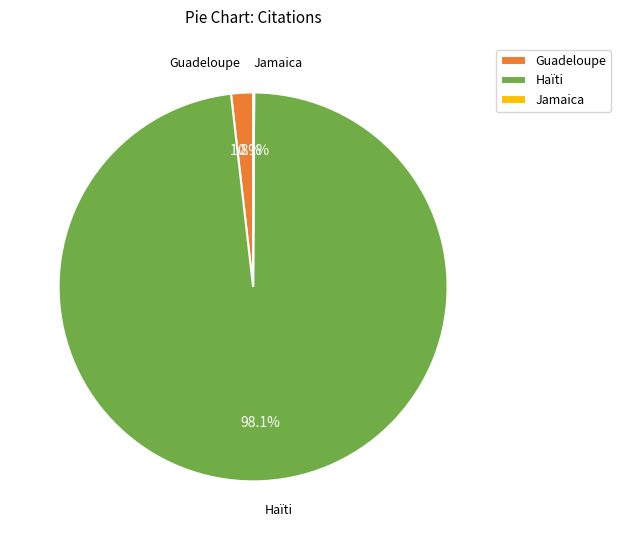

To the nearest percent, what is the average slice percentage?

33%